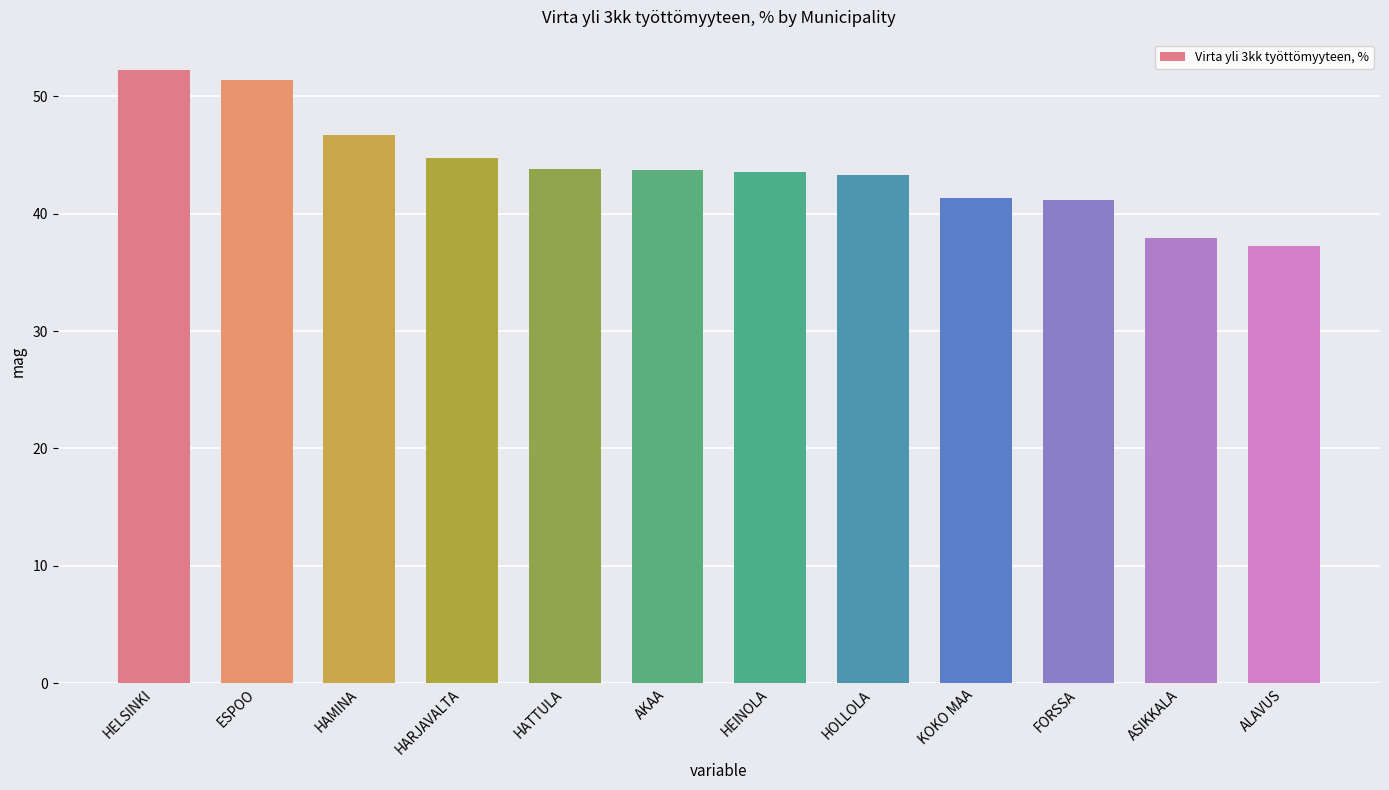

What is the label of the 12th bar from the left?

ALAVUS